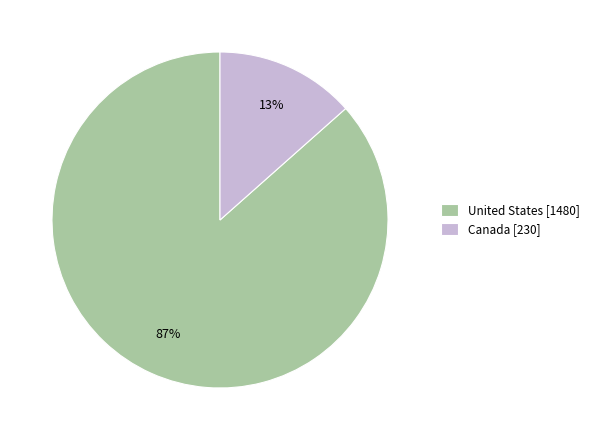

Which category accounts for the majority?

United States